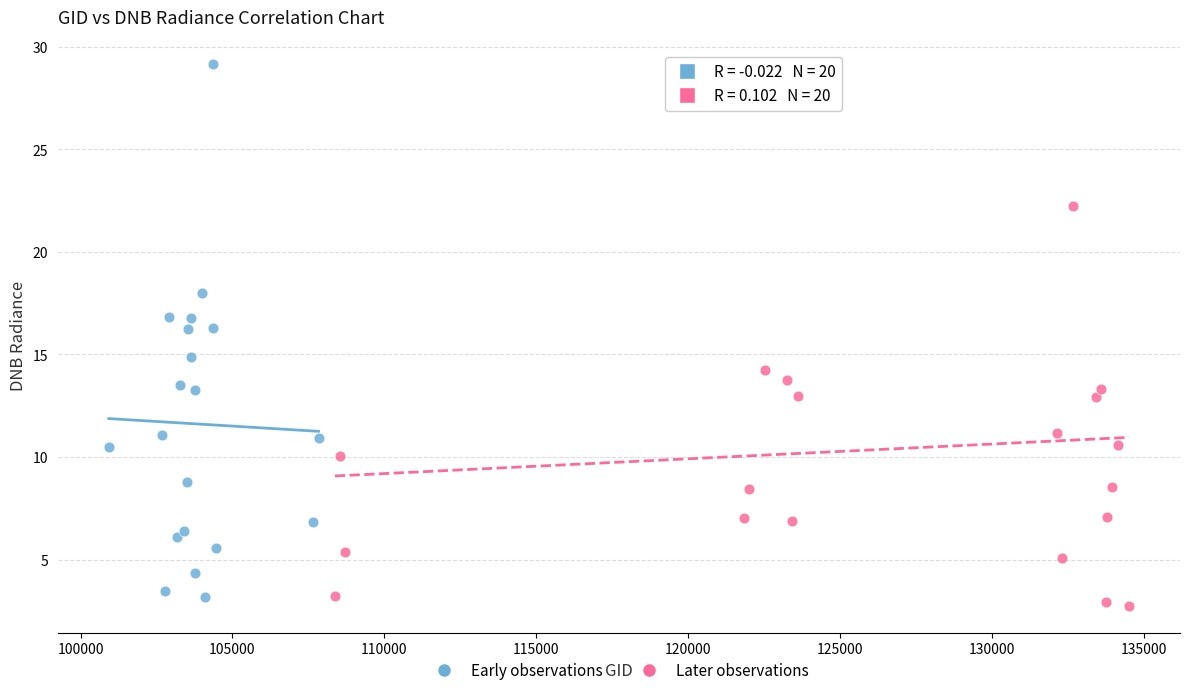

Which series contains the highest Y value?

Early observations